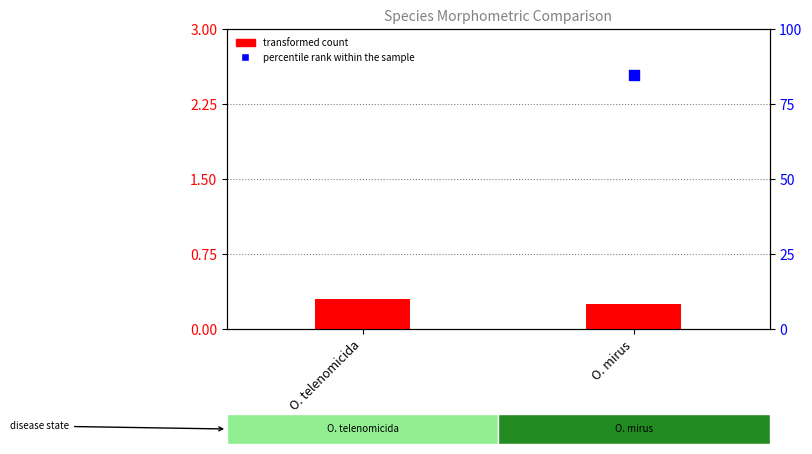

Which series reaches the minimum Y coordinate?

transformed count